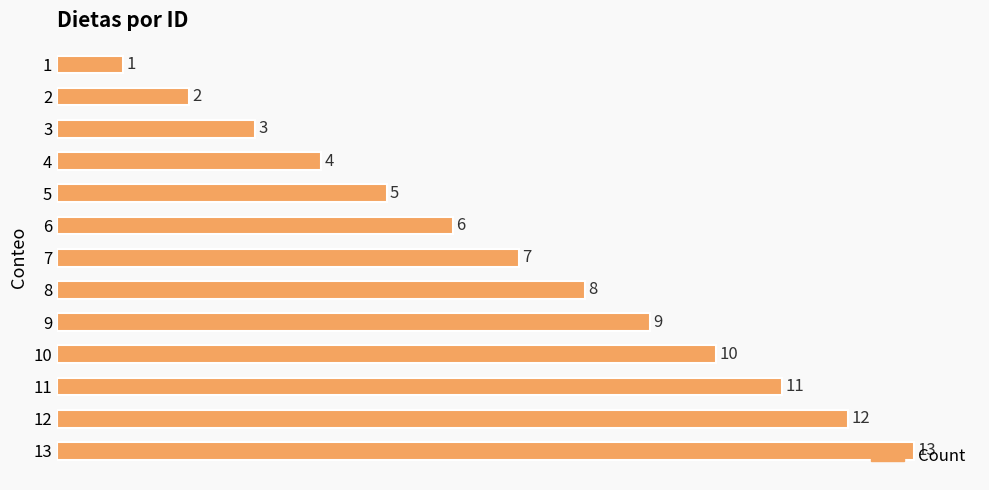

How many data points does each series have?

13